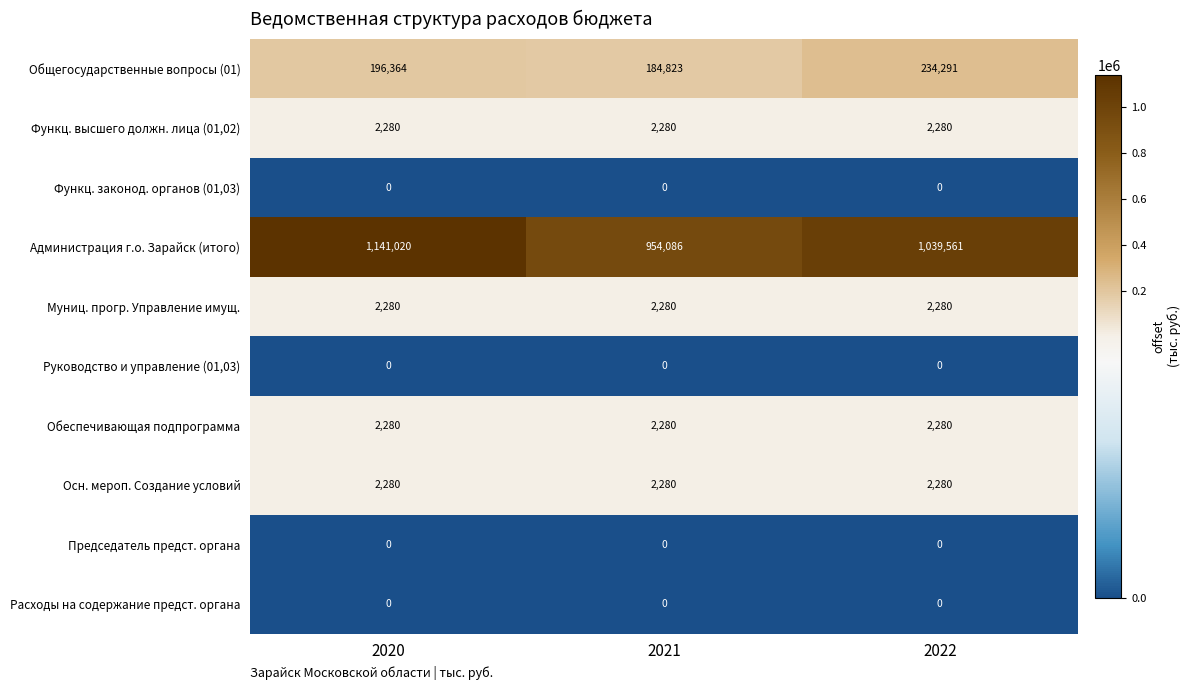

At which label is Администрация г.о. Зарайск (итого) closest to 1047553?

2022